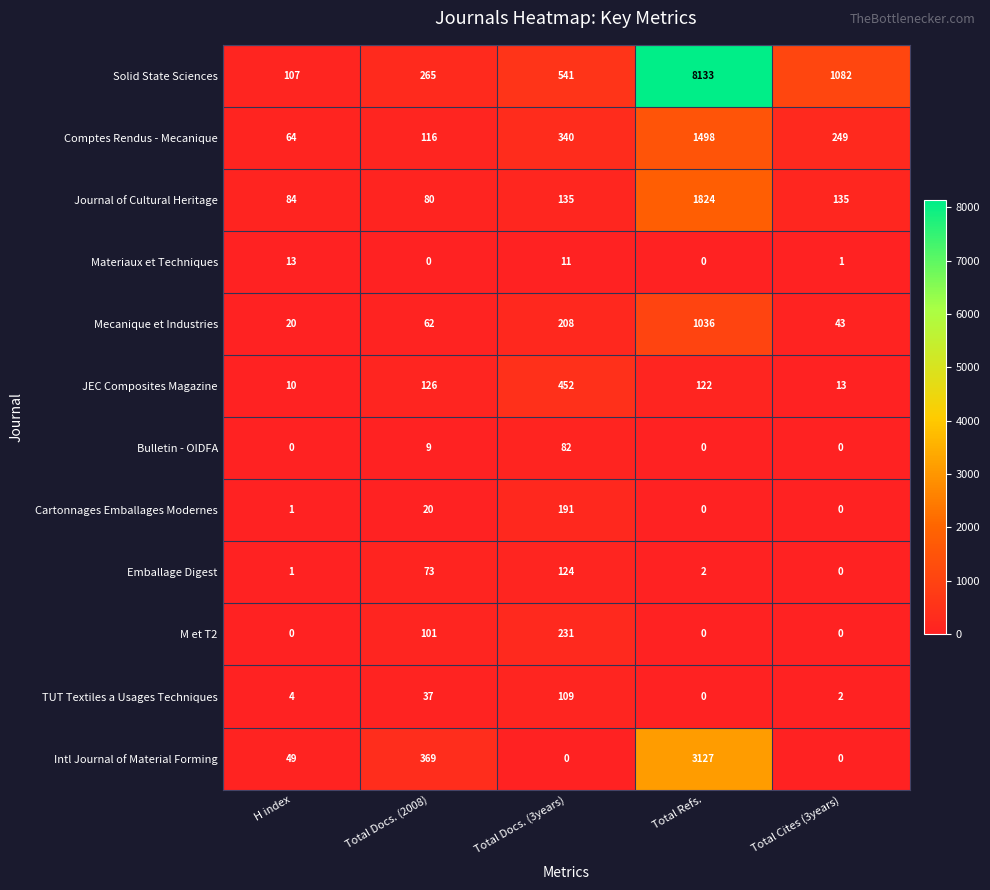

The Bulletin - OIDFA series shows 0 at H index. True or false?

True